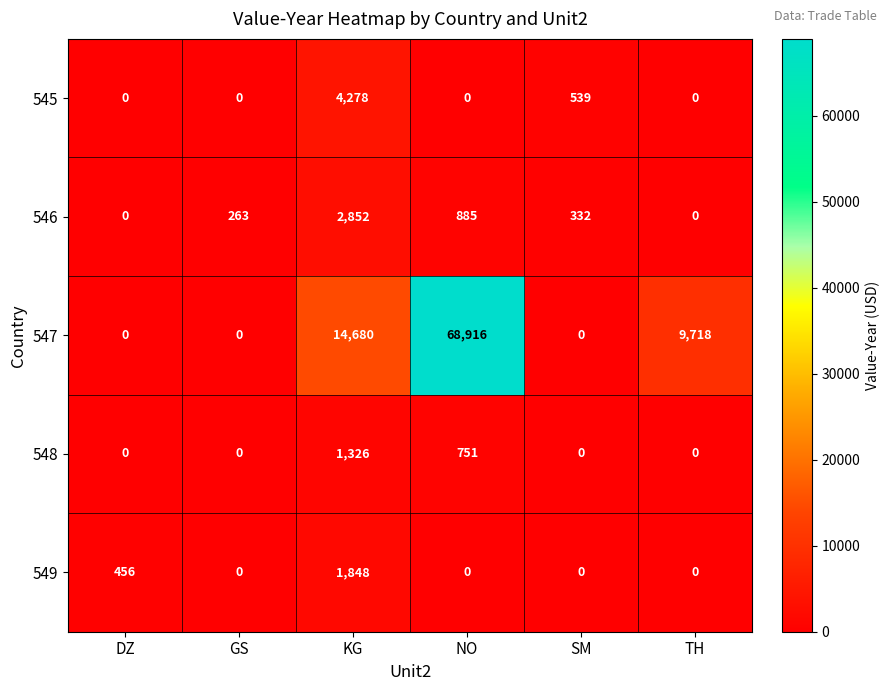

Where is 548 nearest to the value 663?

NO